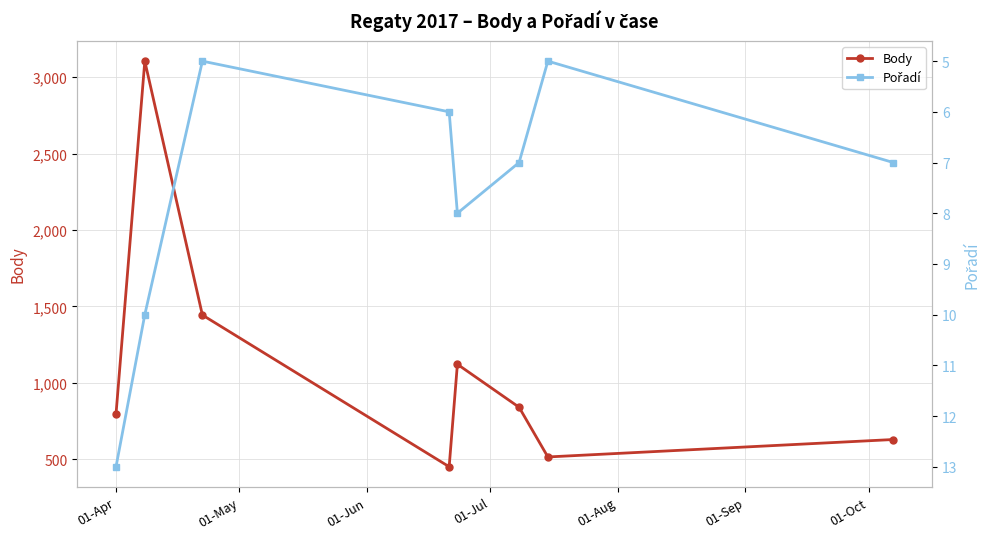

List the series in order of their peak value, lowest first.

Pořadí, Body